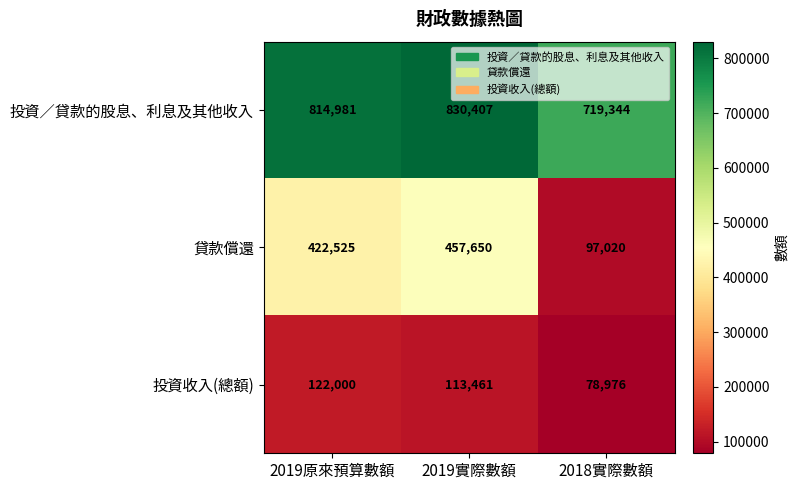

At which label does 投資收入(總額) reach its minimum?

2018實際數額